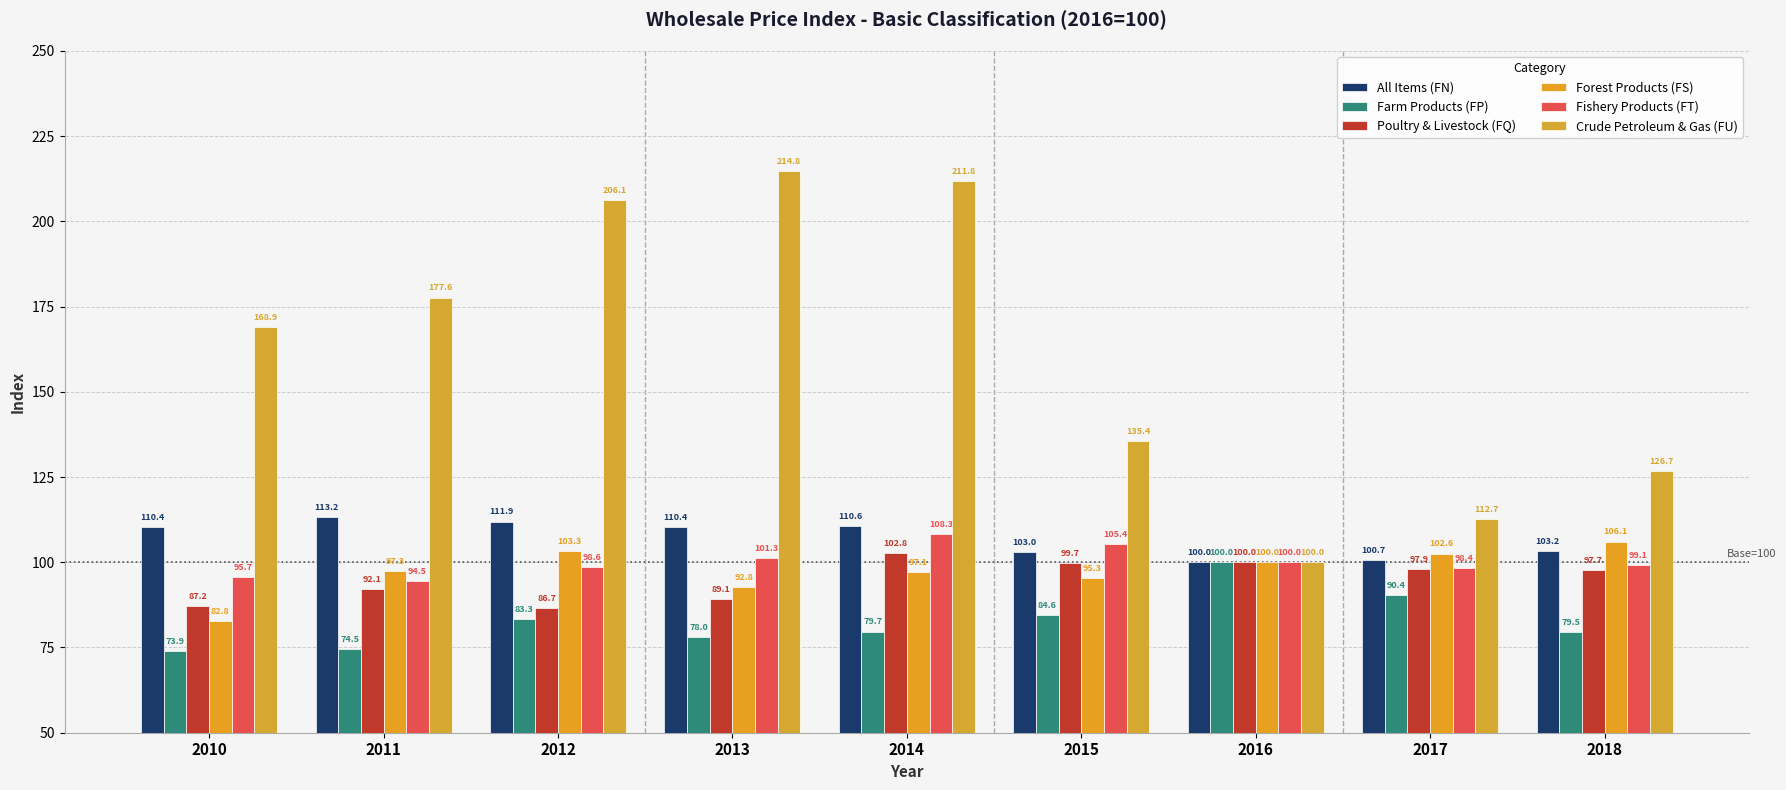

The value of Farm Products (FP) at 2016 is 100.0. True or false?

True